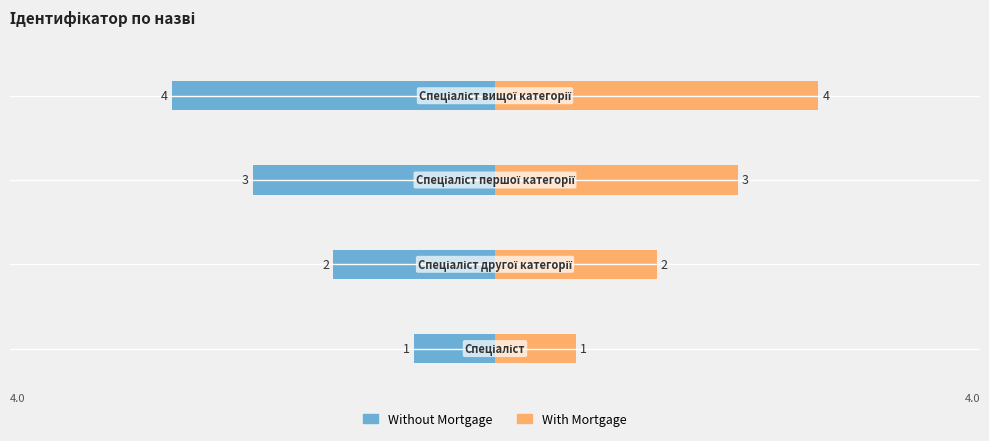

Are the bars horizontal?

Yes